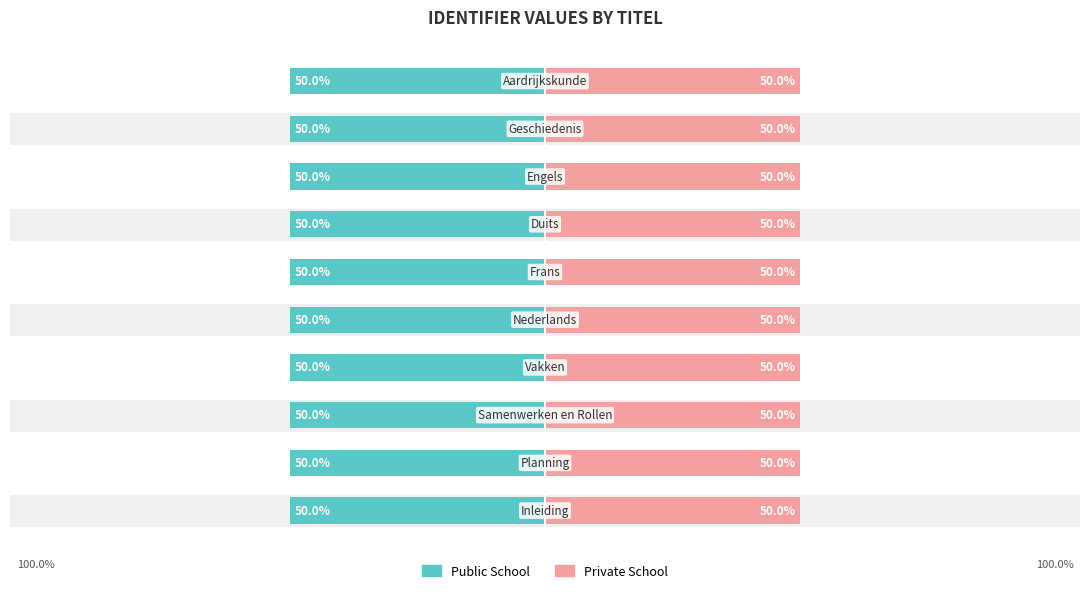

What is the value of the Public School bar at the 10th from the left?

-50.0